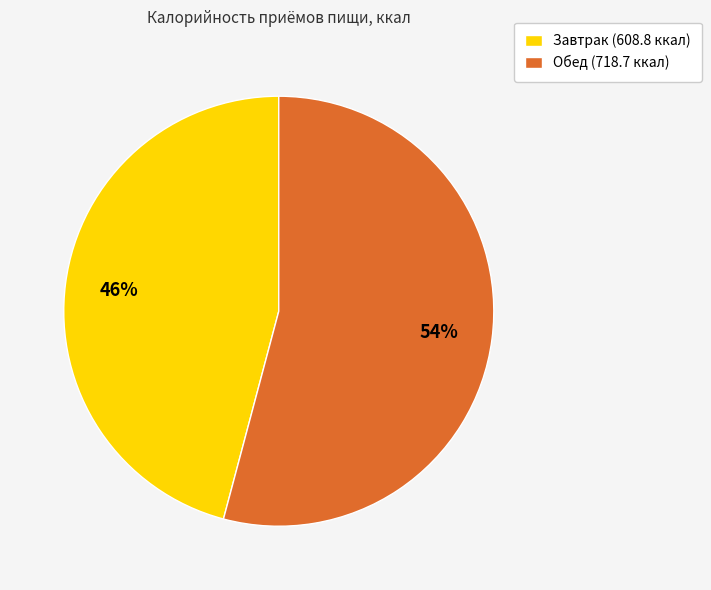

Is it true that Обед is 47% of the pie?

False